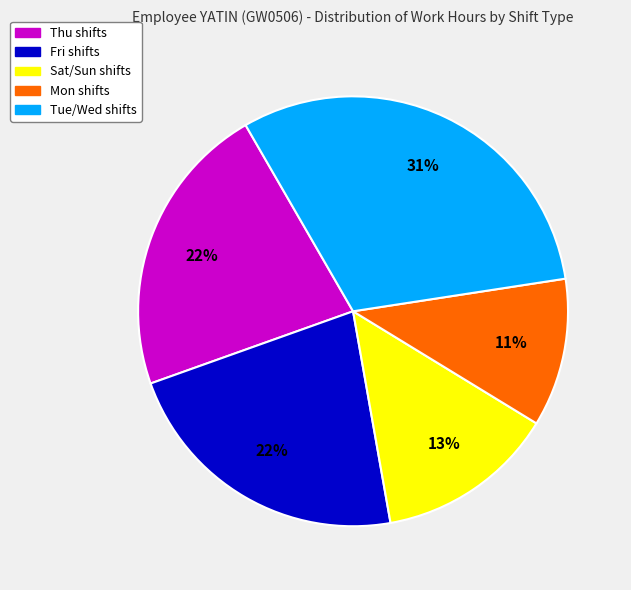

Does Fri shifts account for over 50% of the chart?

No